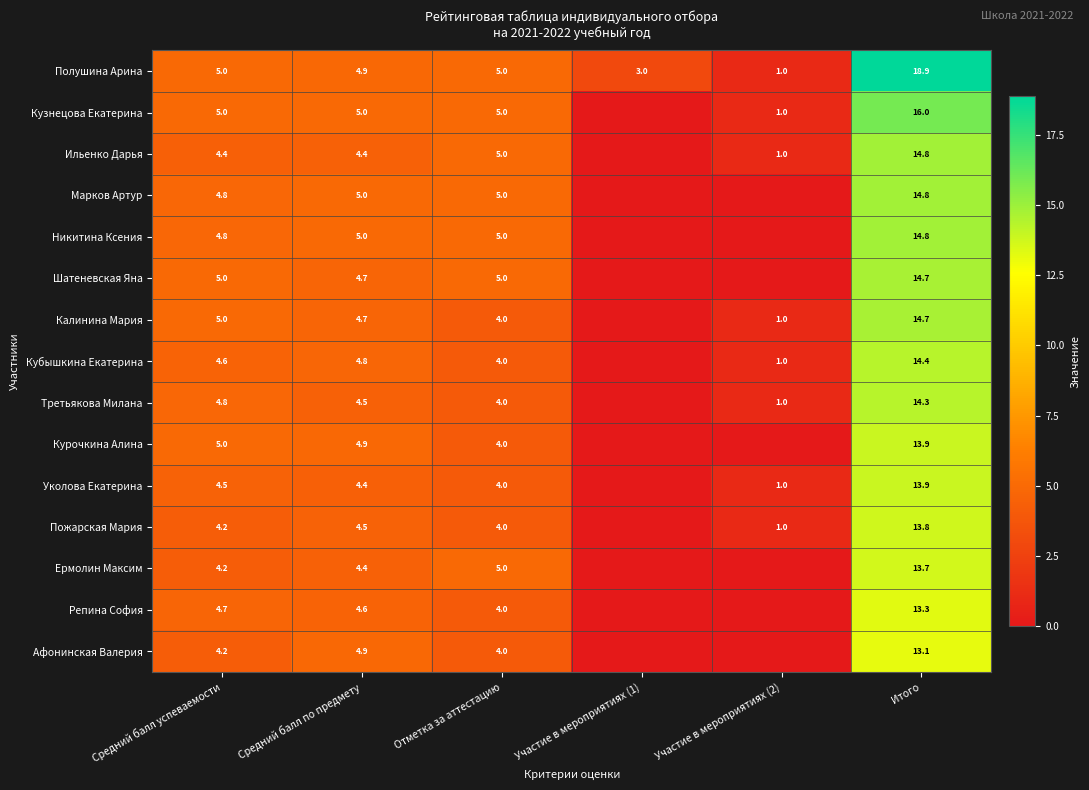

Which category has the highest value across all series?

Итого